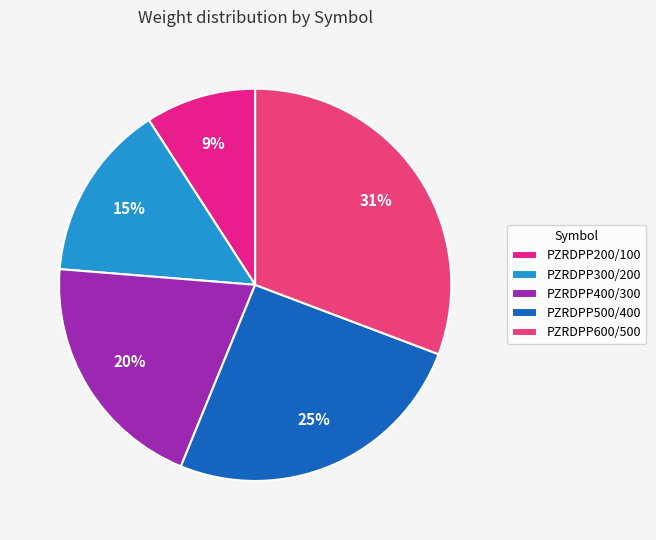

Is it true that PZRDPP400/300 is 30% of the pie?

False